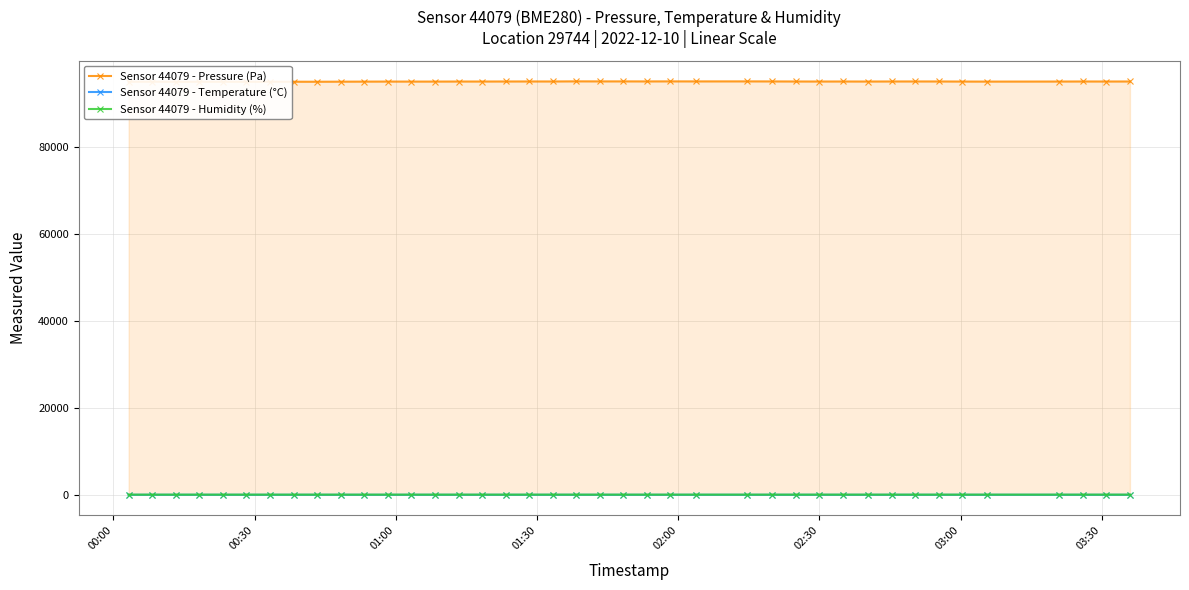

True or false: Sensor 44079 - Humidity (%) has more than 1 points higher than both neighbors.

True